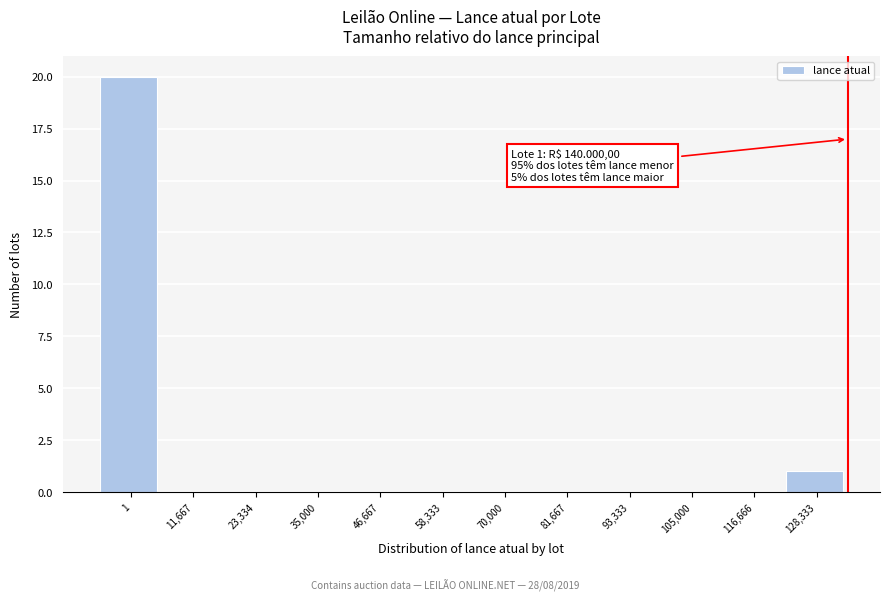

Reading left to right, what are all the values shown in this chart?

1=20	11,667=0	23,334=0	35,000=0	46,667=0	58,333=0	70,000=0	81,667=0	93,333=0	105,000=0	116,666=0	128,333=1